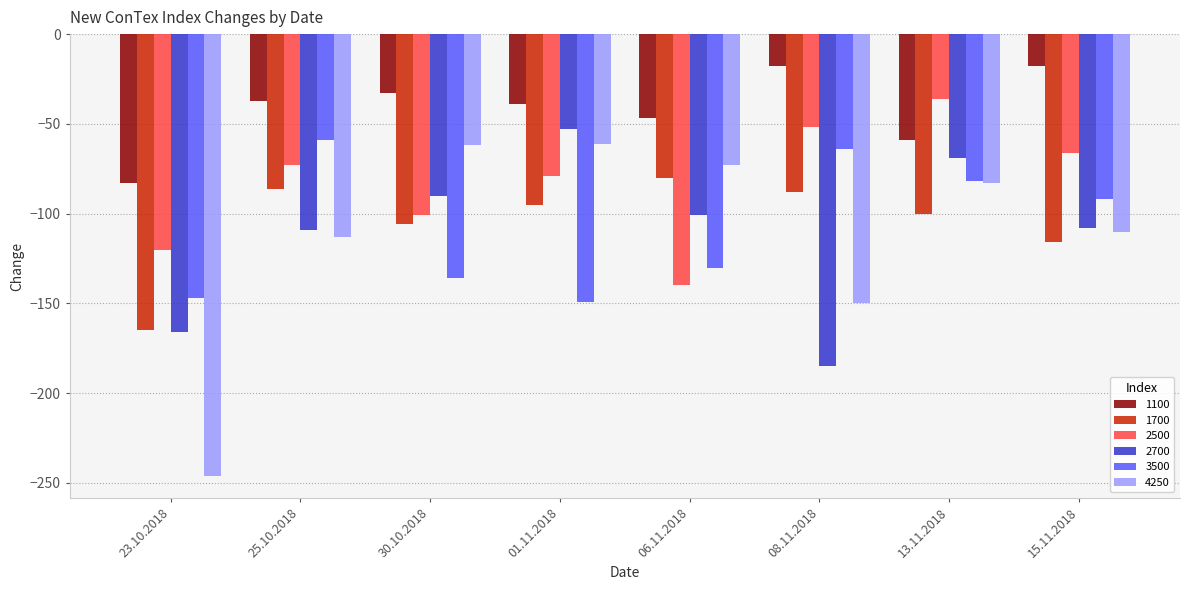

At 08.11.2018, list the series in order from largest to smallest.

1100, 2500, 3500, 1700, 4250, 2700